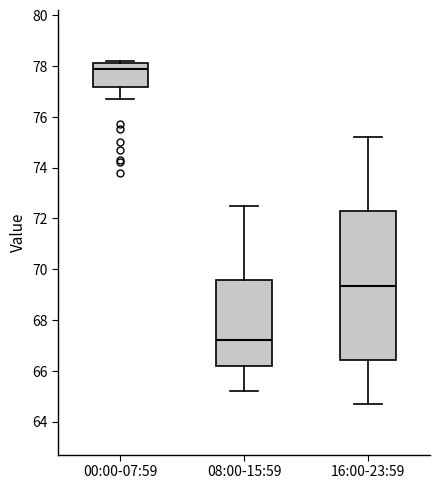

Reading left to right, read every box against the y-axis: the position of its median line, the range the box covers, and the ends of its whiskers. The values are not printed on the chart, so give them approximately, as read against the axis.

00:00-07:59: median 78.0, box 77.2 to 78.2, whiskers 76.8 to 78.2 (just above the box's upper edge)
08:00-15:59: median 67.2, box 66.2 to 69.6, whiskers 65.2 to 72.6
16:00-23:59: median 69.4, box 66.4 to 72.2, whiskers 64.8 to 75.2